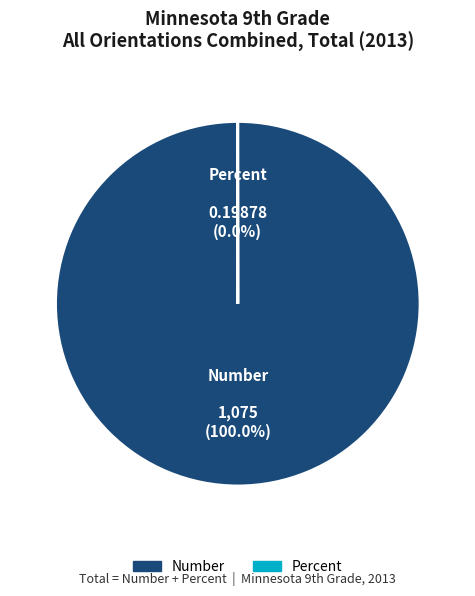

What is the majority slice?

Number